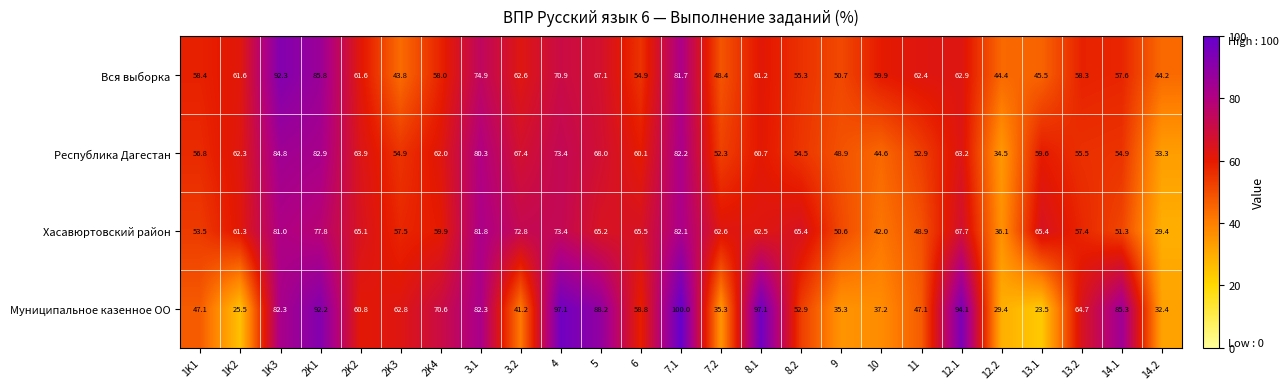

At how many categories does at least one series exceed 68?

11